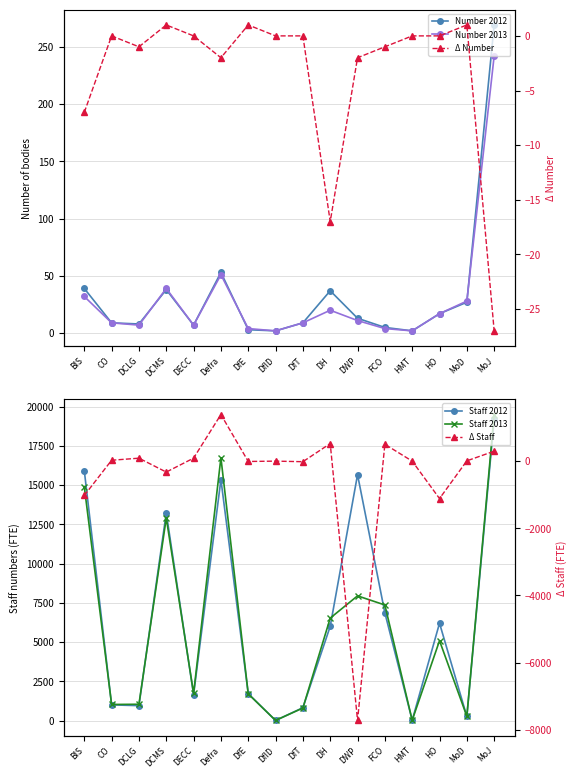

True or false: Δ Number has a value of -7.0 at BIS.

True